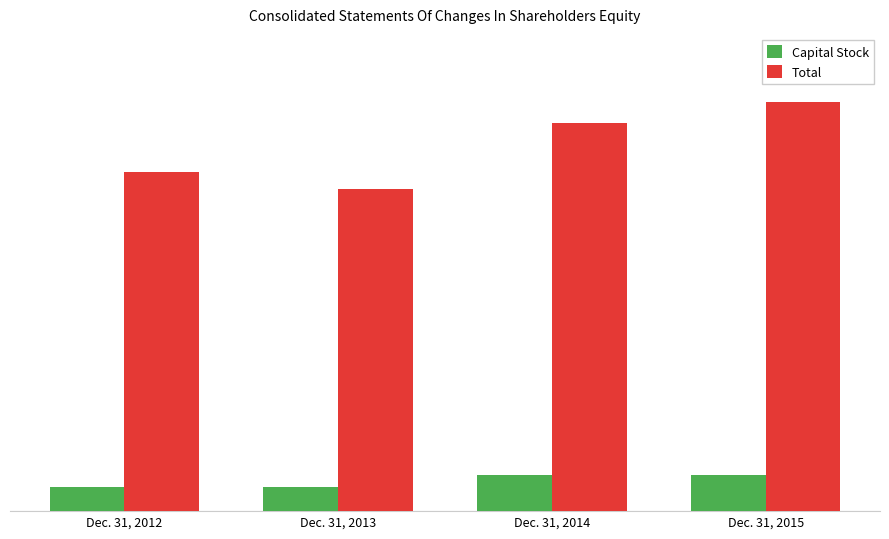

Between Dec. 31, 2014 and Dec. 31, 2013, which is larger?

Dec. 31, 2014